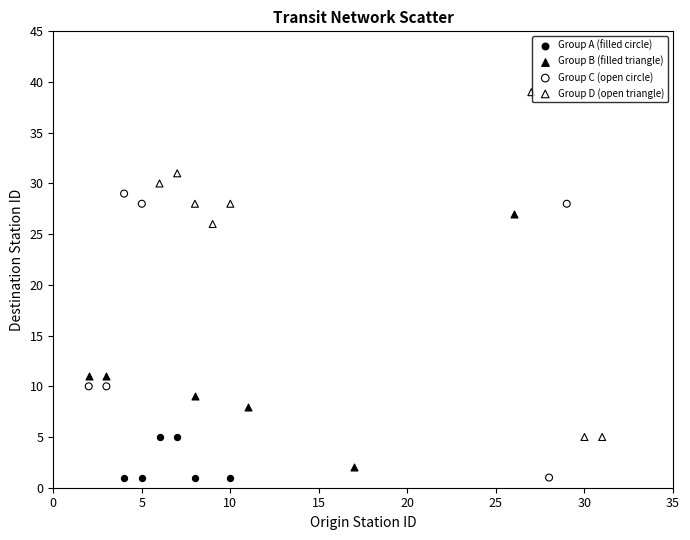

Which series reaches the maximum Y coordinate?

Group D (open triangle)